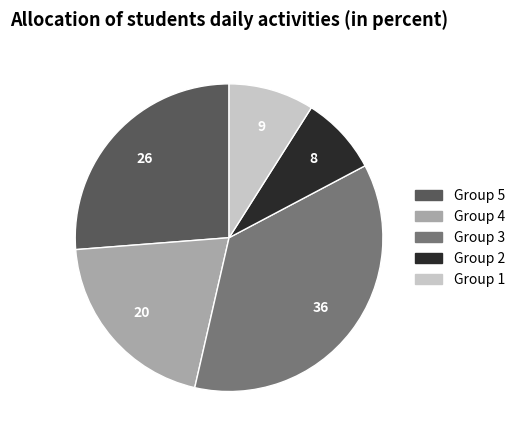

Is there any slice that represents more than half of the pie?

No